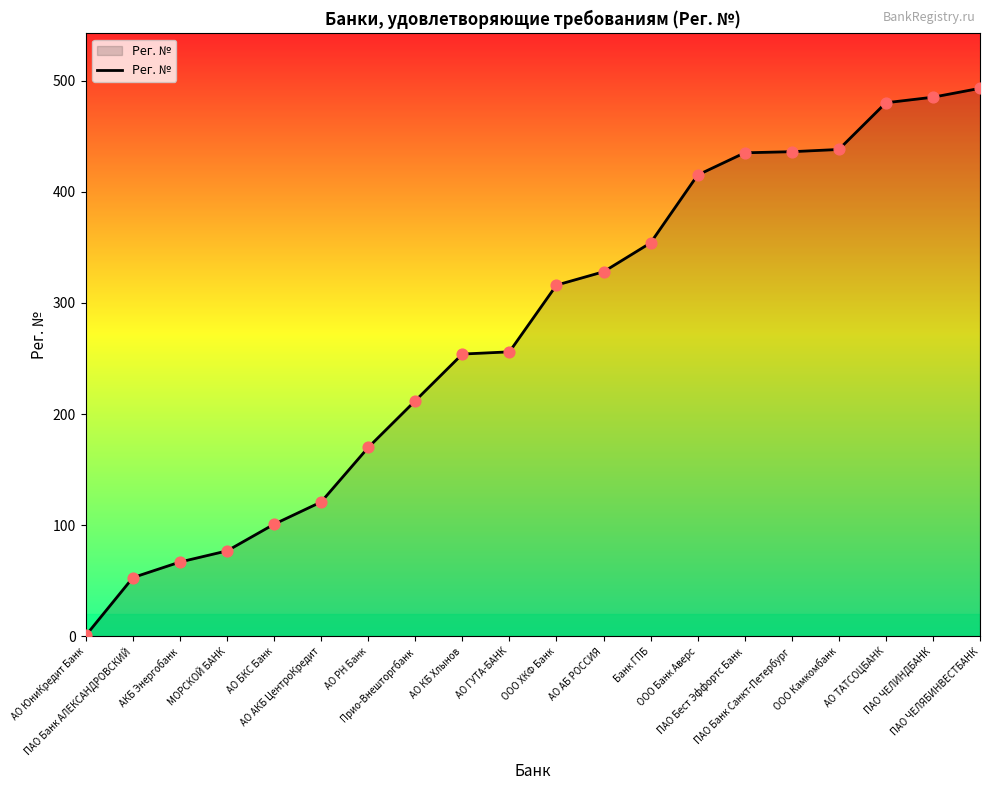

Which has a higher value, ПАО ЧЕЛИНДБАНК or ООО Банк Аверс?

ПАО ЧЕЛИНДБАНК